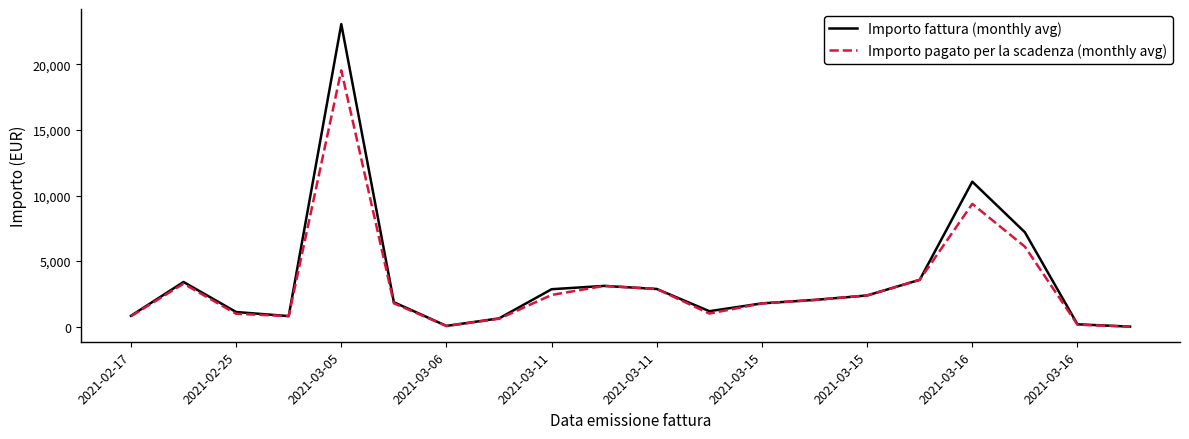

What is the highest value of the Importo pagato per la scadenza (monthly avg) series?

19542.0